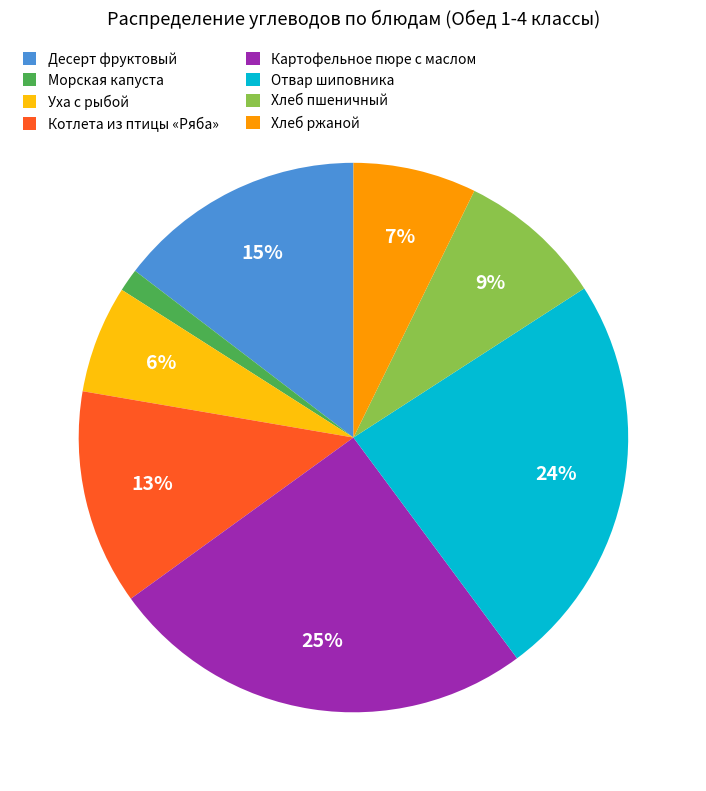

To the nearest percent, what is the difference between the largest and smallest slice percentages?

24%